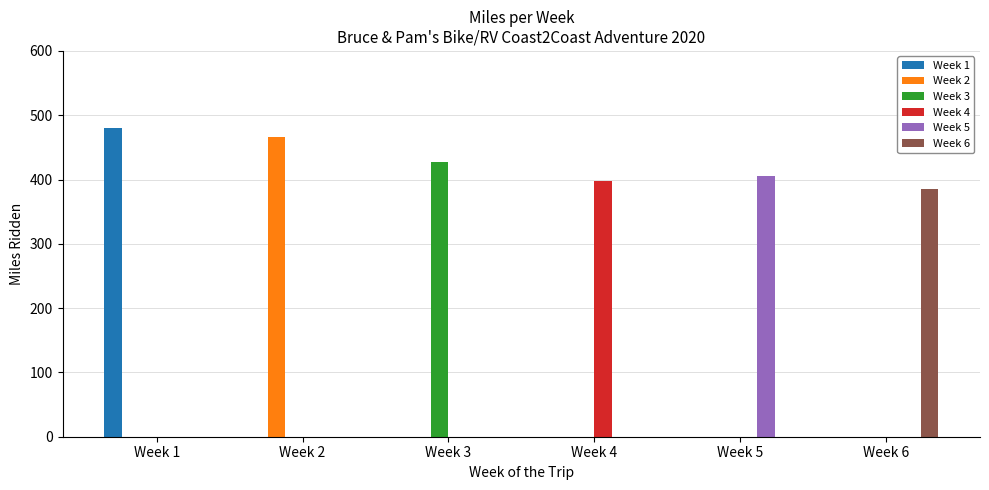

At which label does Week 5 reach its peak?

Week 5